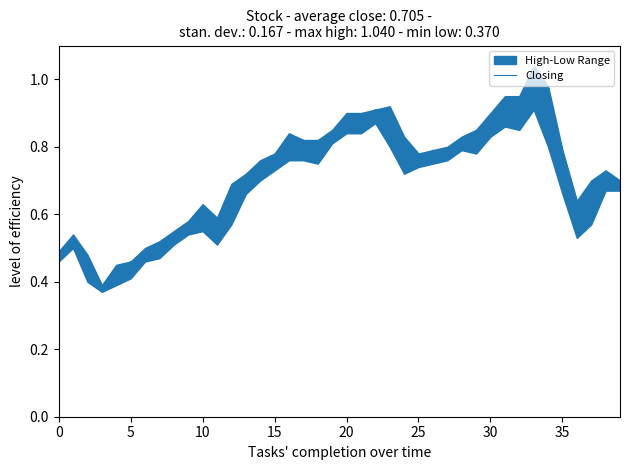

Reading left to right, what are all the values shown in this chart?

0.5	0.5	0.5	0.4	0.4	0.5	0.5	0.5	0.5	0.5	0.6	0.6	0.6	0.7	0.7	0.8	0.8	0.8	0.8	0.8	0.9	0.9	0.9	0.9	0.8	0.8	0.8	0.8	0.8	0.8	0.8	0.9	0.9	0.9	1.0	0.8	0.6	0.6	0.7	0.7